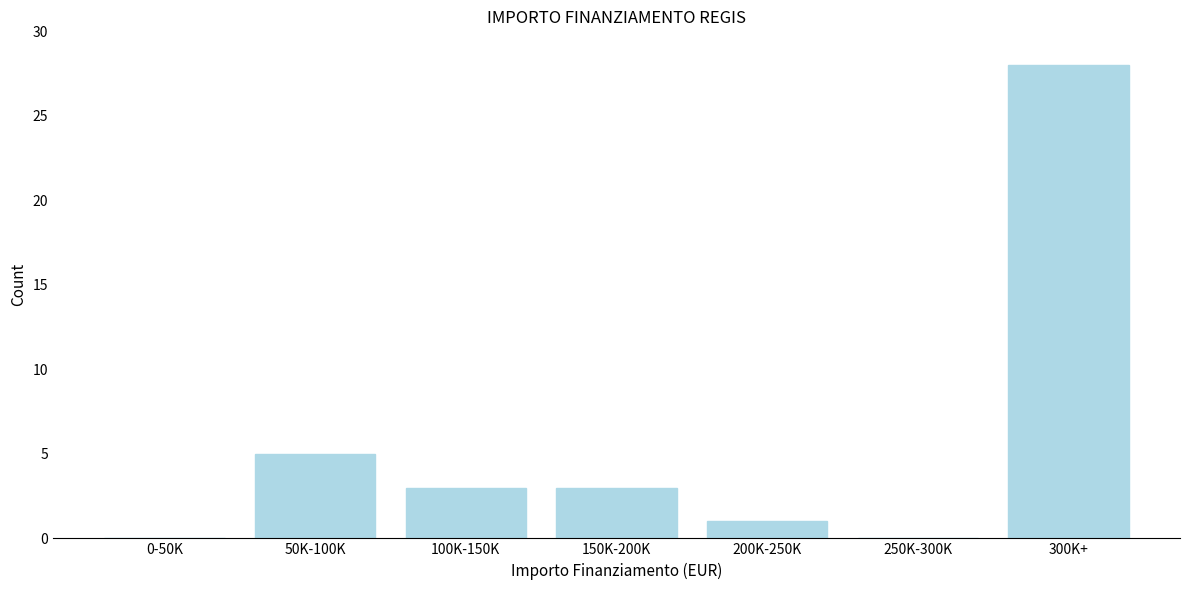

Reading left to right, transcribe all the data shown in this chart.

0-50K=0	50K-100K=5	100K-150K=3	150K-200K=3	200K-250K=1	250K-300K=0	300K+=28